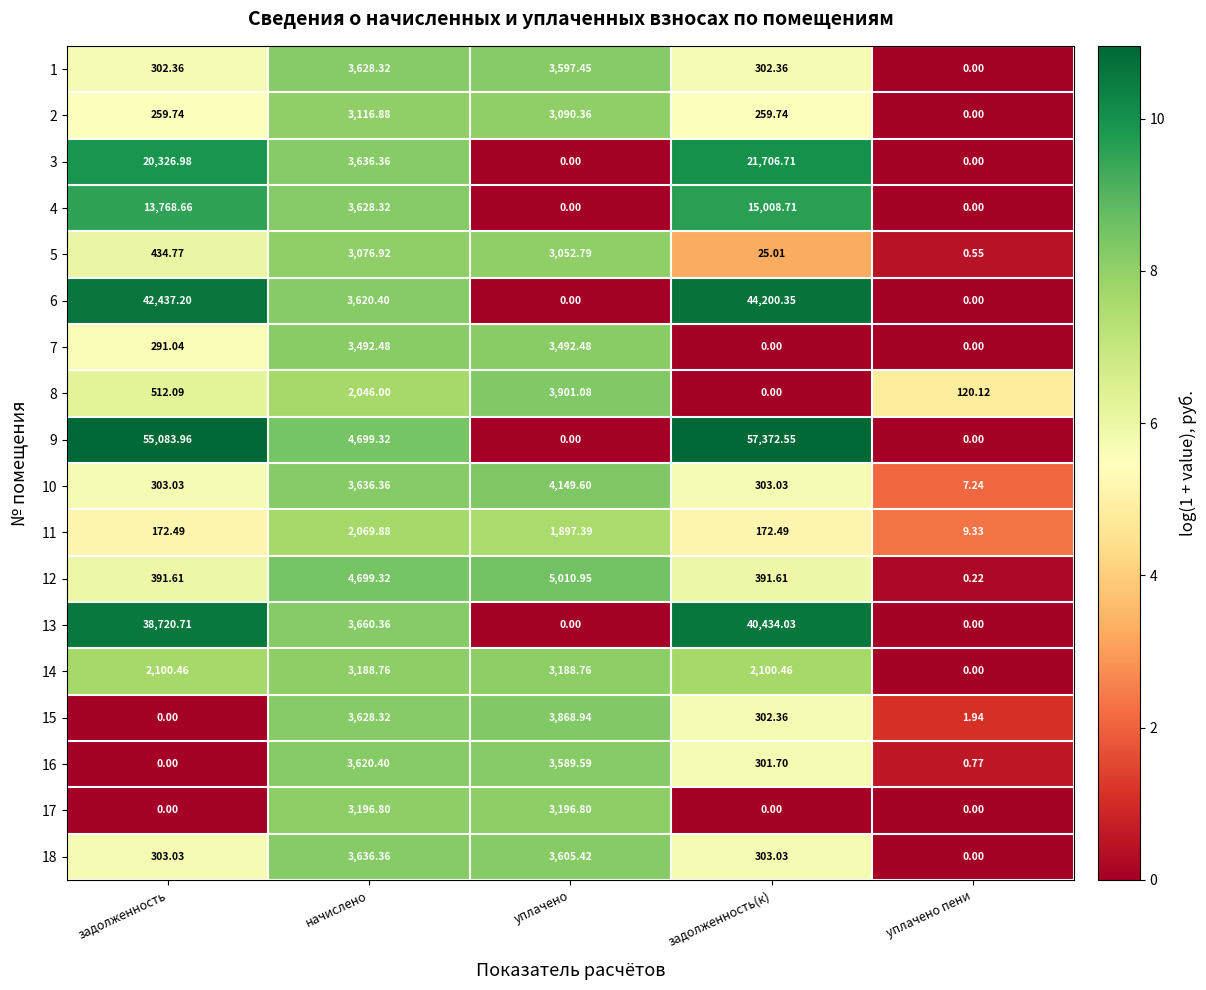

At which label does 4 reach its peak?

задолженность(к)